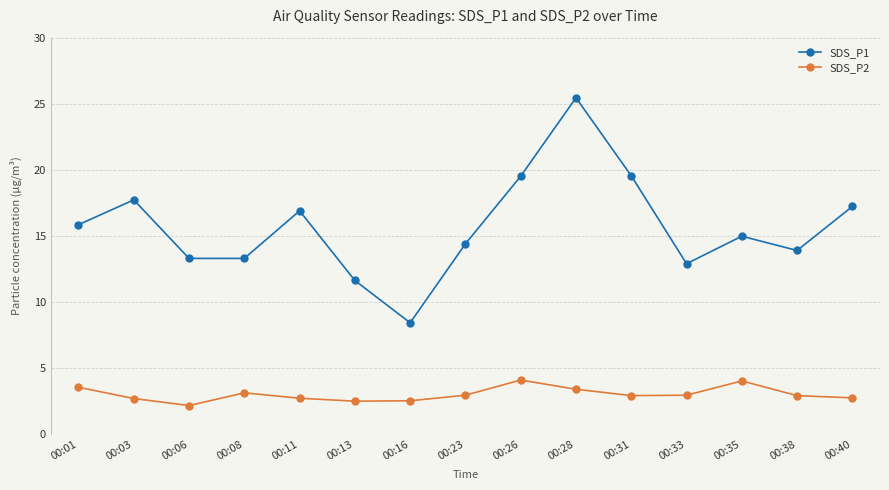

True or false: SDS_P1 and SDS_P2 cross at least once.

False